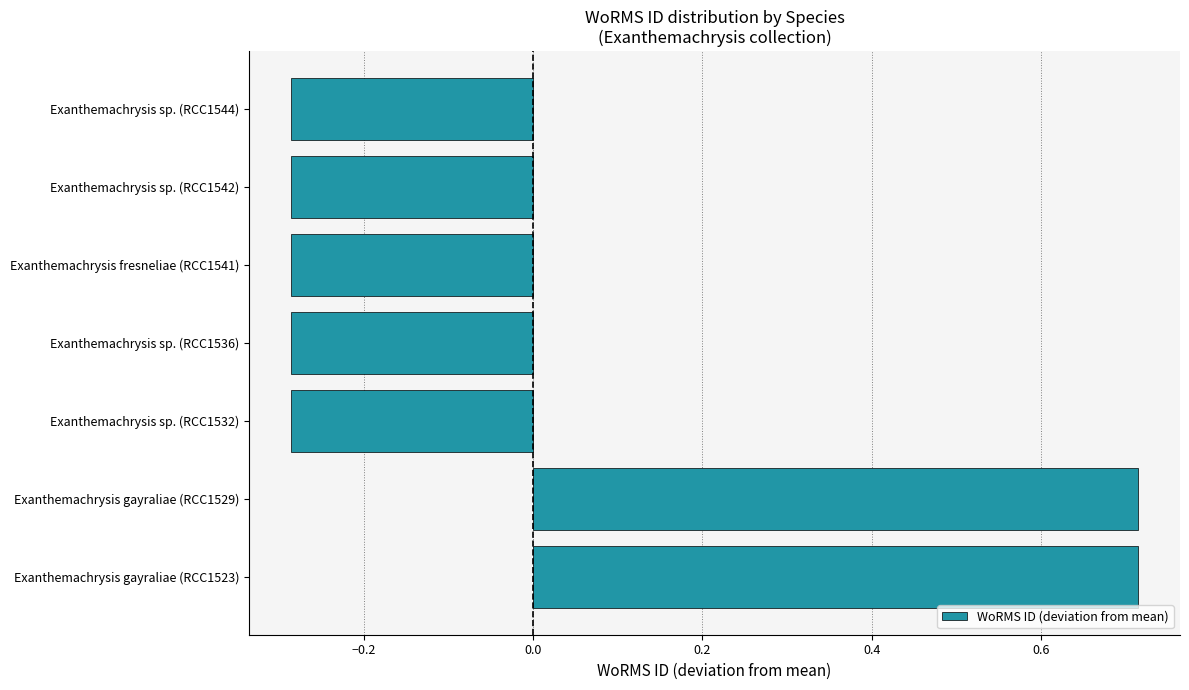

What is the difference between the maximum and minimum values?

1.0